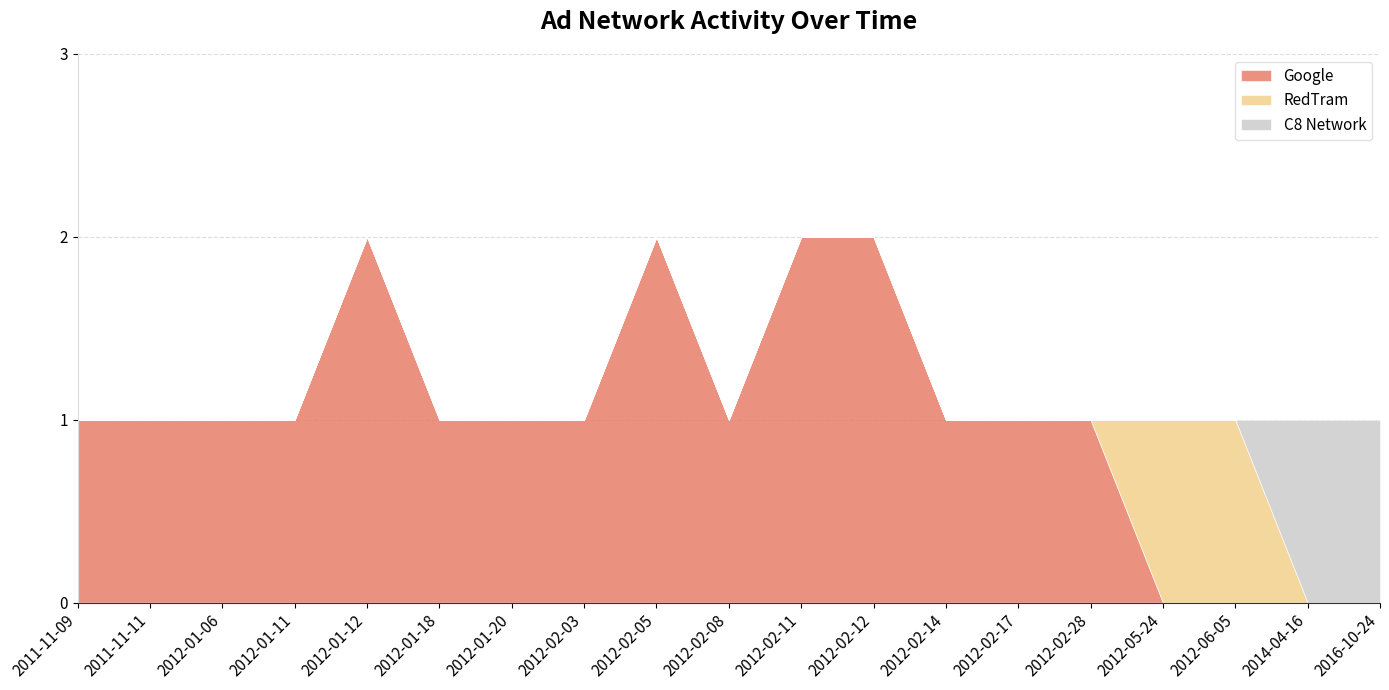

List the series in order of their peak value, highest first.

Google, RedTram, C8 Network